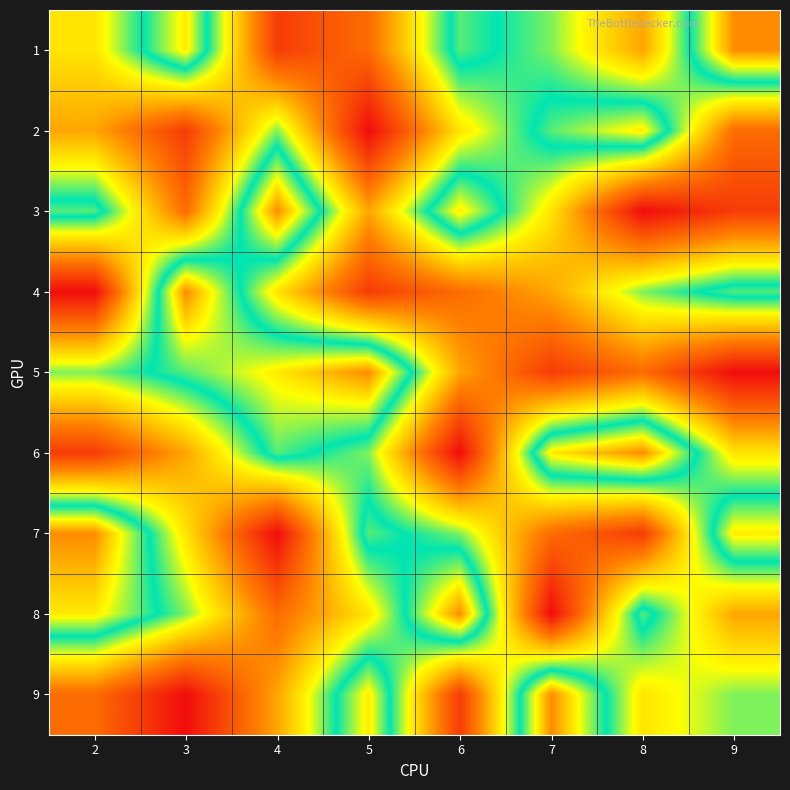

What is the total value across all series at 3?

45